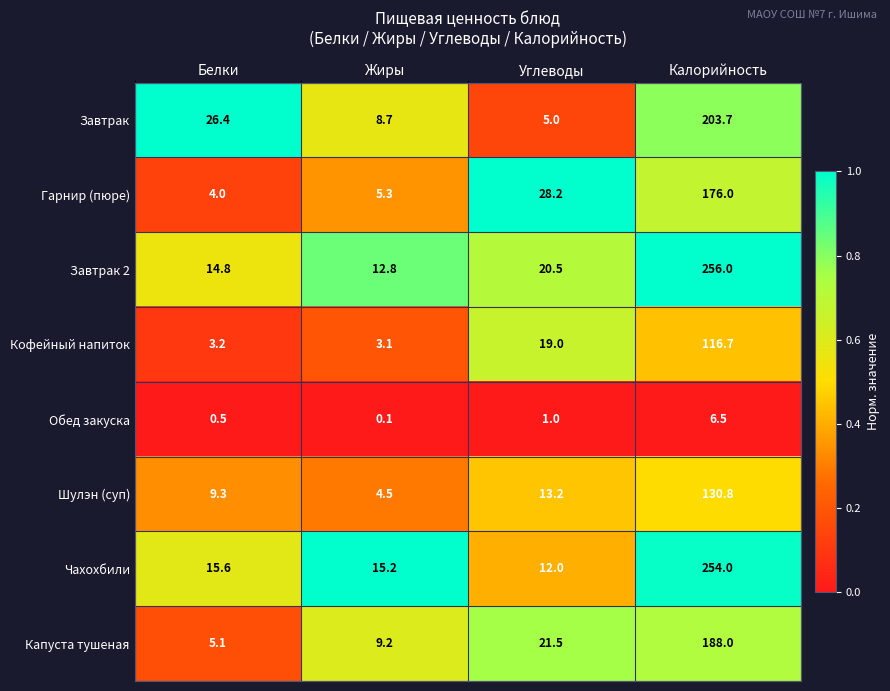

Between Жиры and Калорийность, which series saw the biggest shift?

Завтрак 2